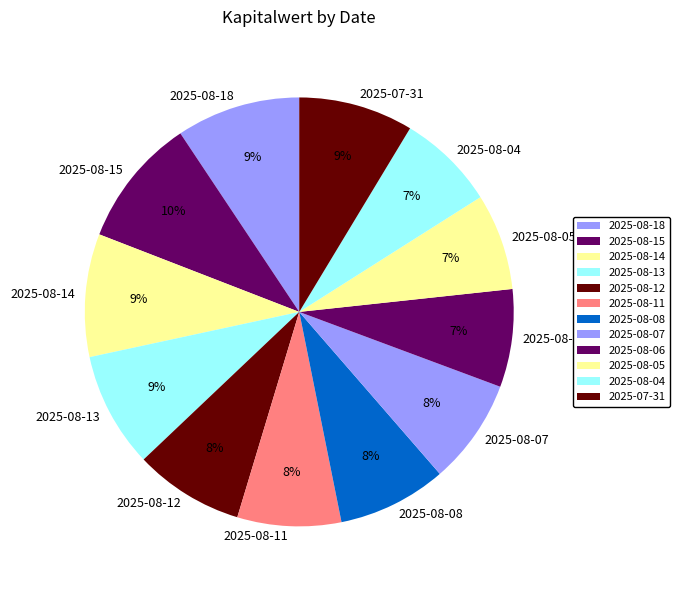

How many slices are in this pie chart?

12